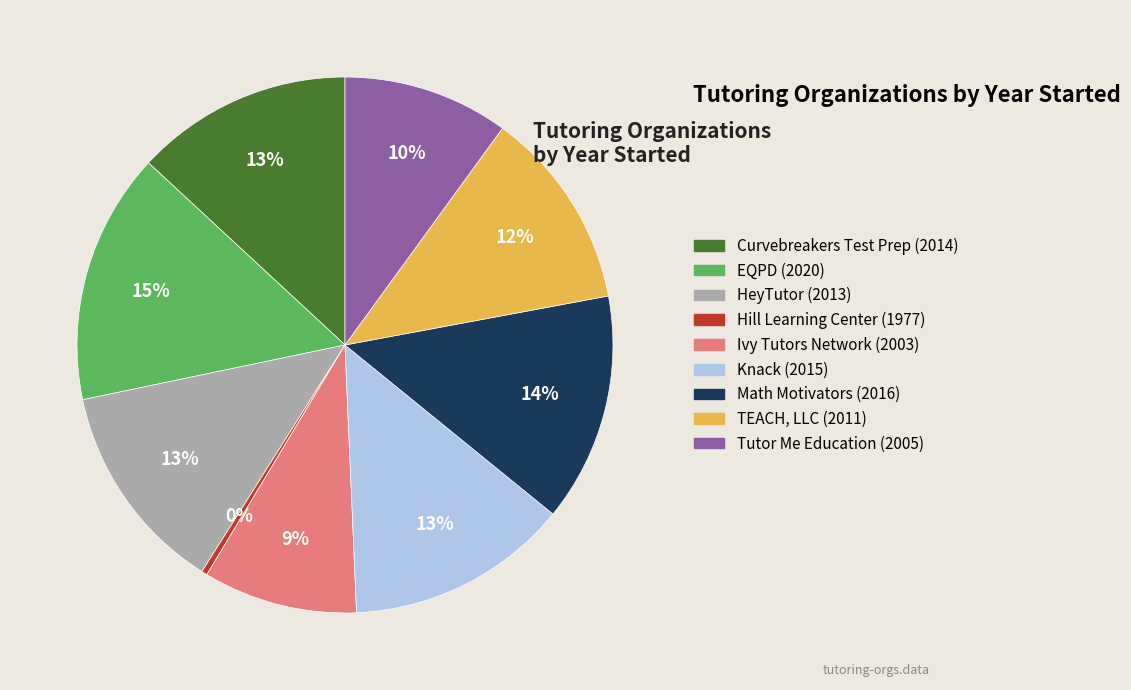

To the nearest percent, what is the combined percentage of Tutor Me Education and HeyTutor?

23%